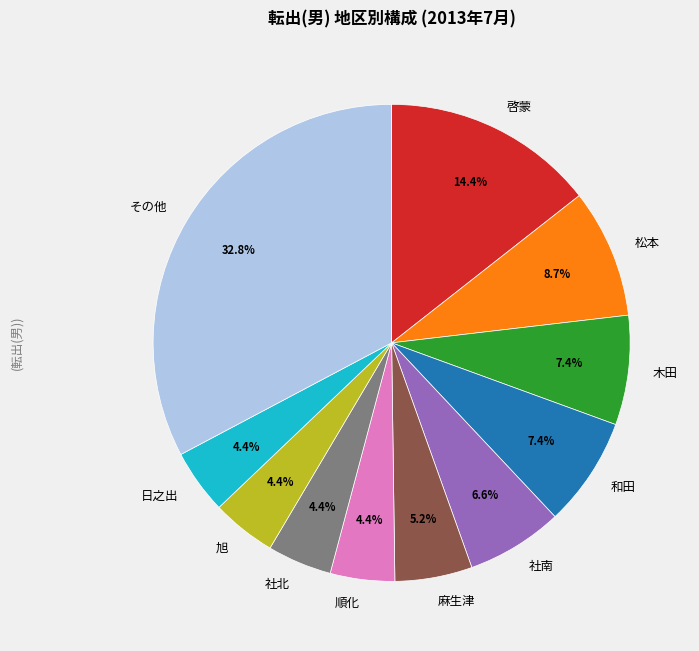

Does 木田 account for over 50% of the chart?

No